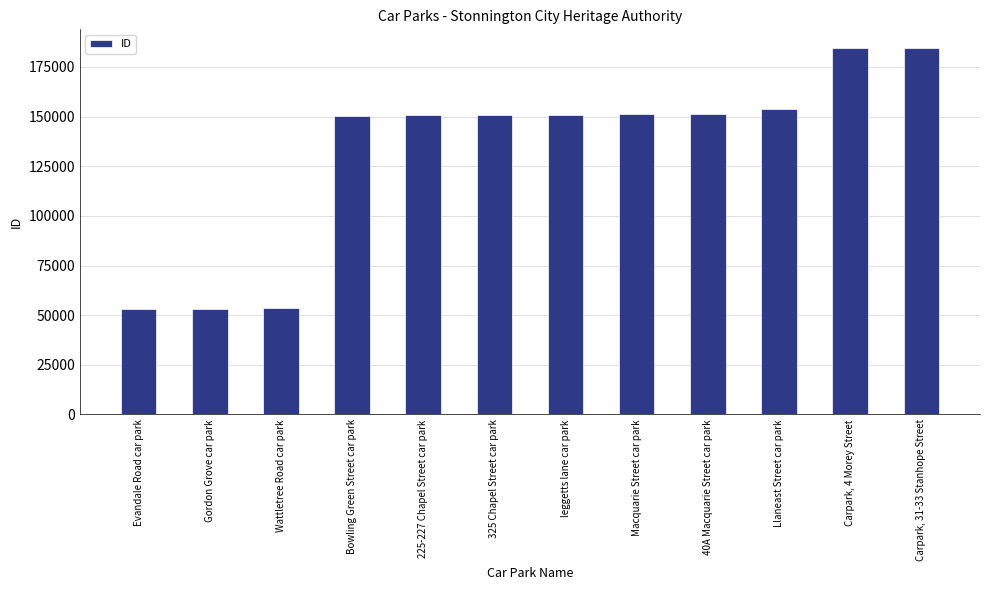

What is the smallest value displayed?

53159